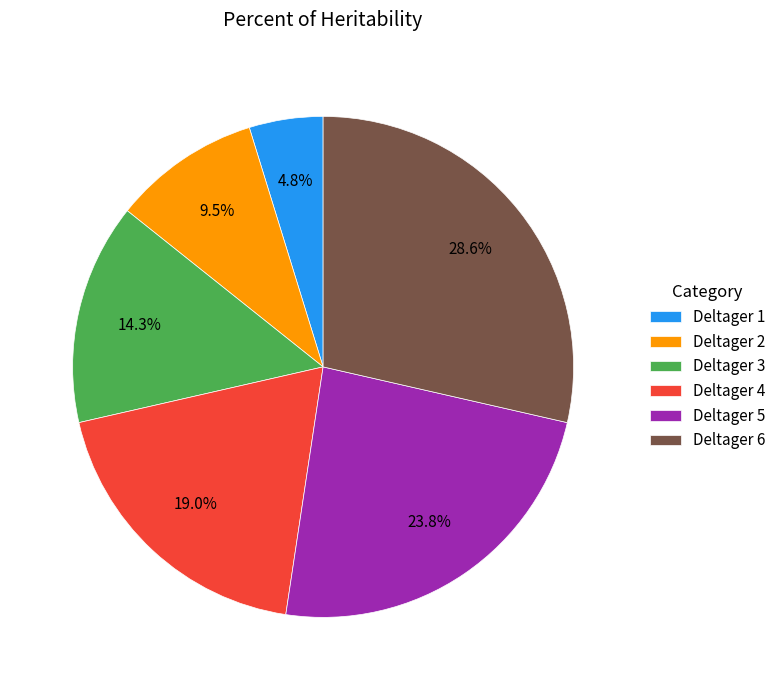

Does Deltager 1 represent more than half of the total?

No